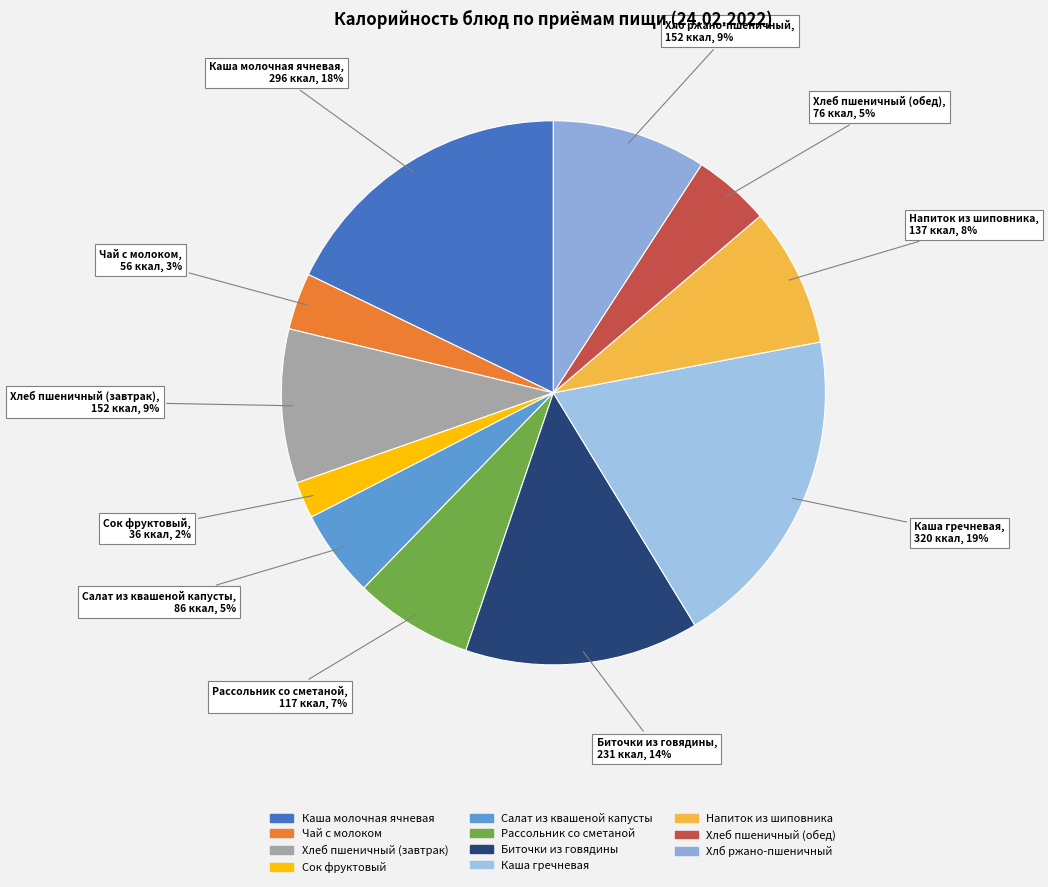

Is Биточки из говядины the majority of the pie?

No